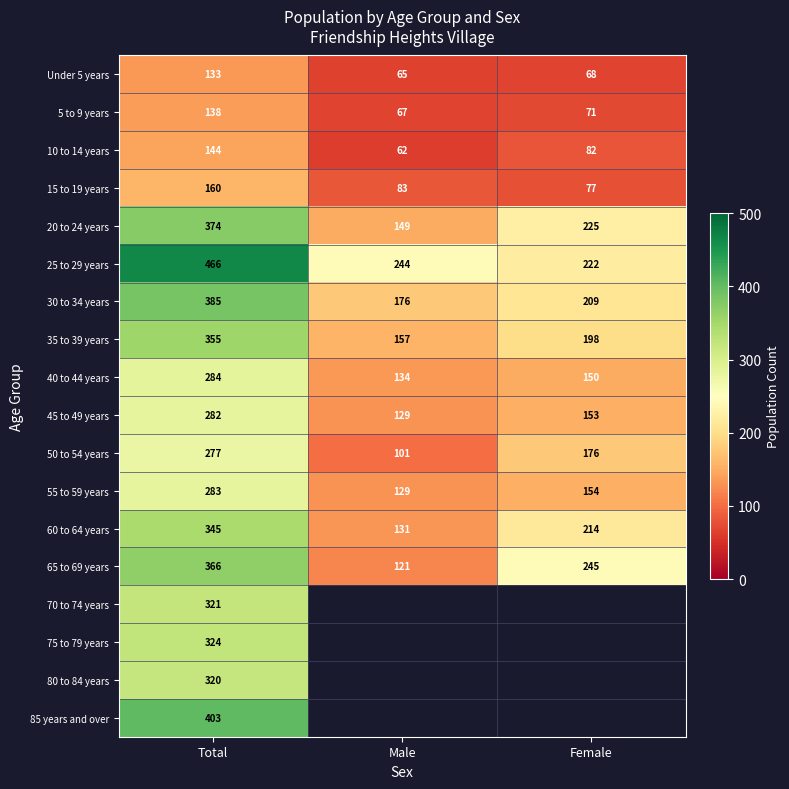

Which category has the highest value across all series?

Total